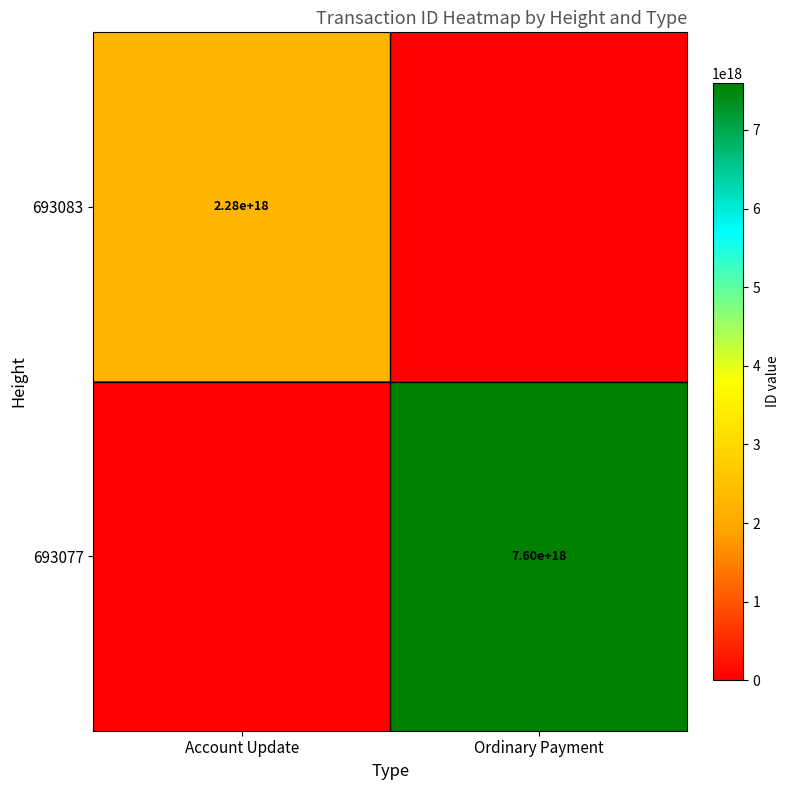

At how many categories does at least one series exceed 1260694414770820352?

2